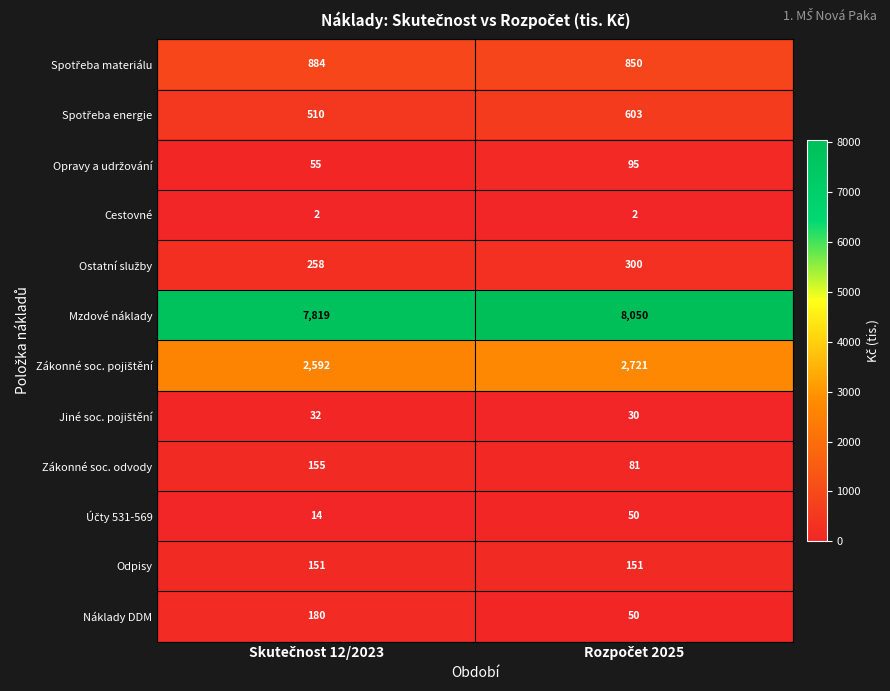

Which series has the largest total across all categories?

Mzdové náklady